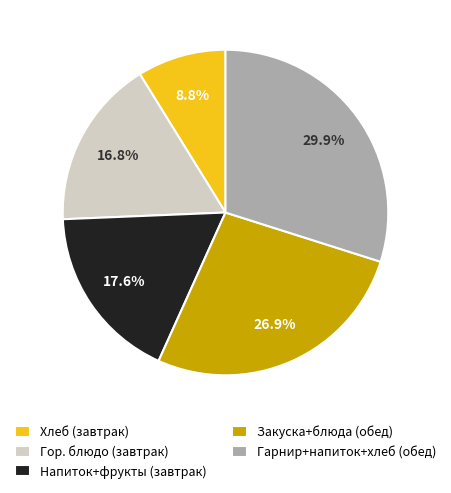

Between Закуска+блюда (обед) and Хлеб (завтрак), which is larger?

Закуска+блюда (обед)